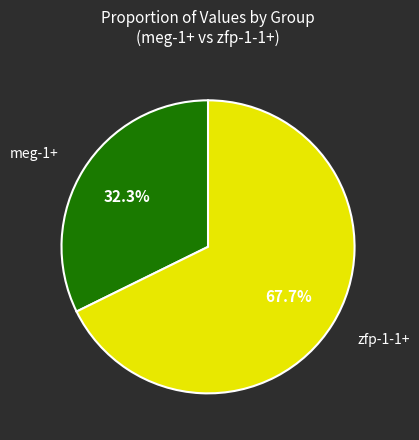

Which category has the smallest portion of the pie?

meg-1+